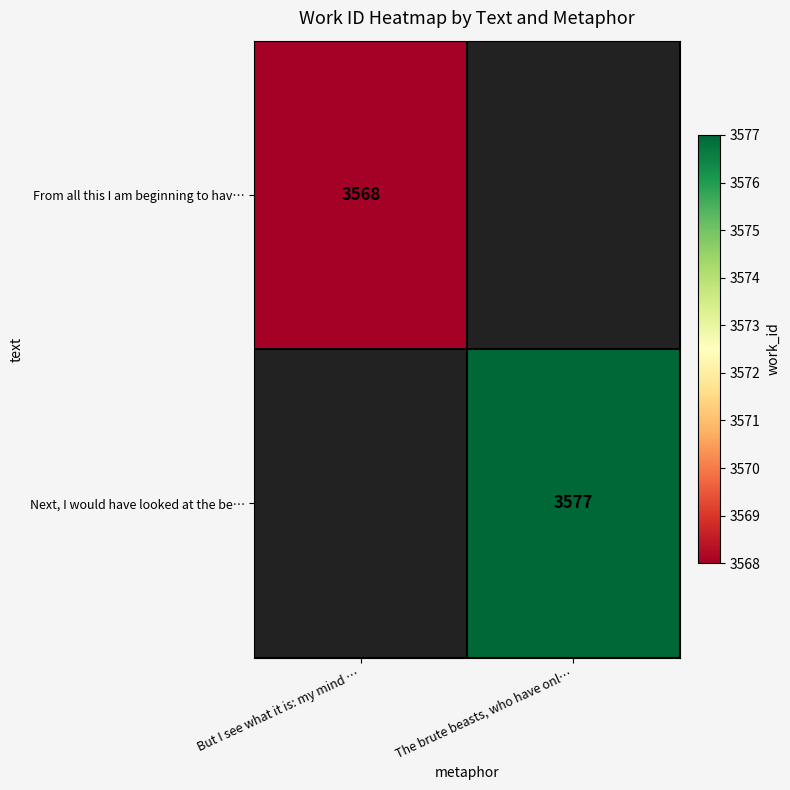

True or false: From all this I am beginning to hav… has a value of 3568 at But I see what it is: my mind ….

True